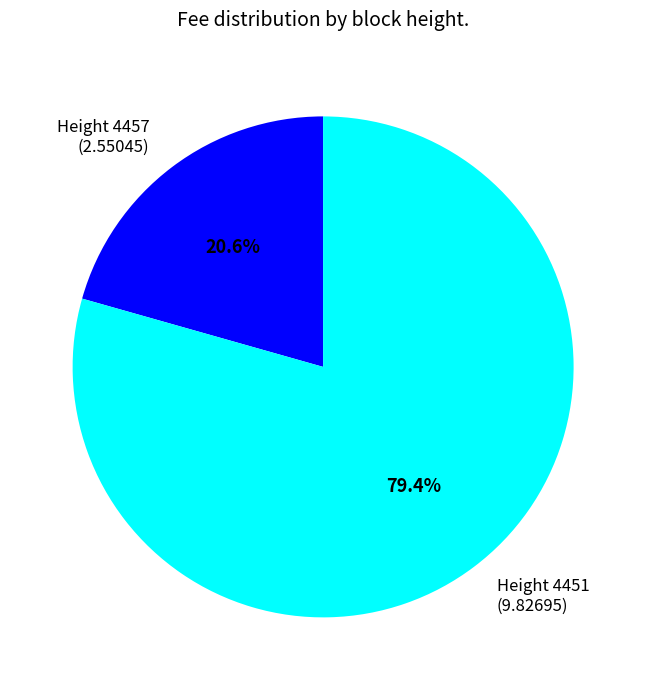

Does any single category account for the majority?

Yes